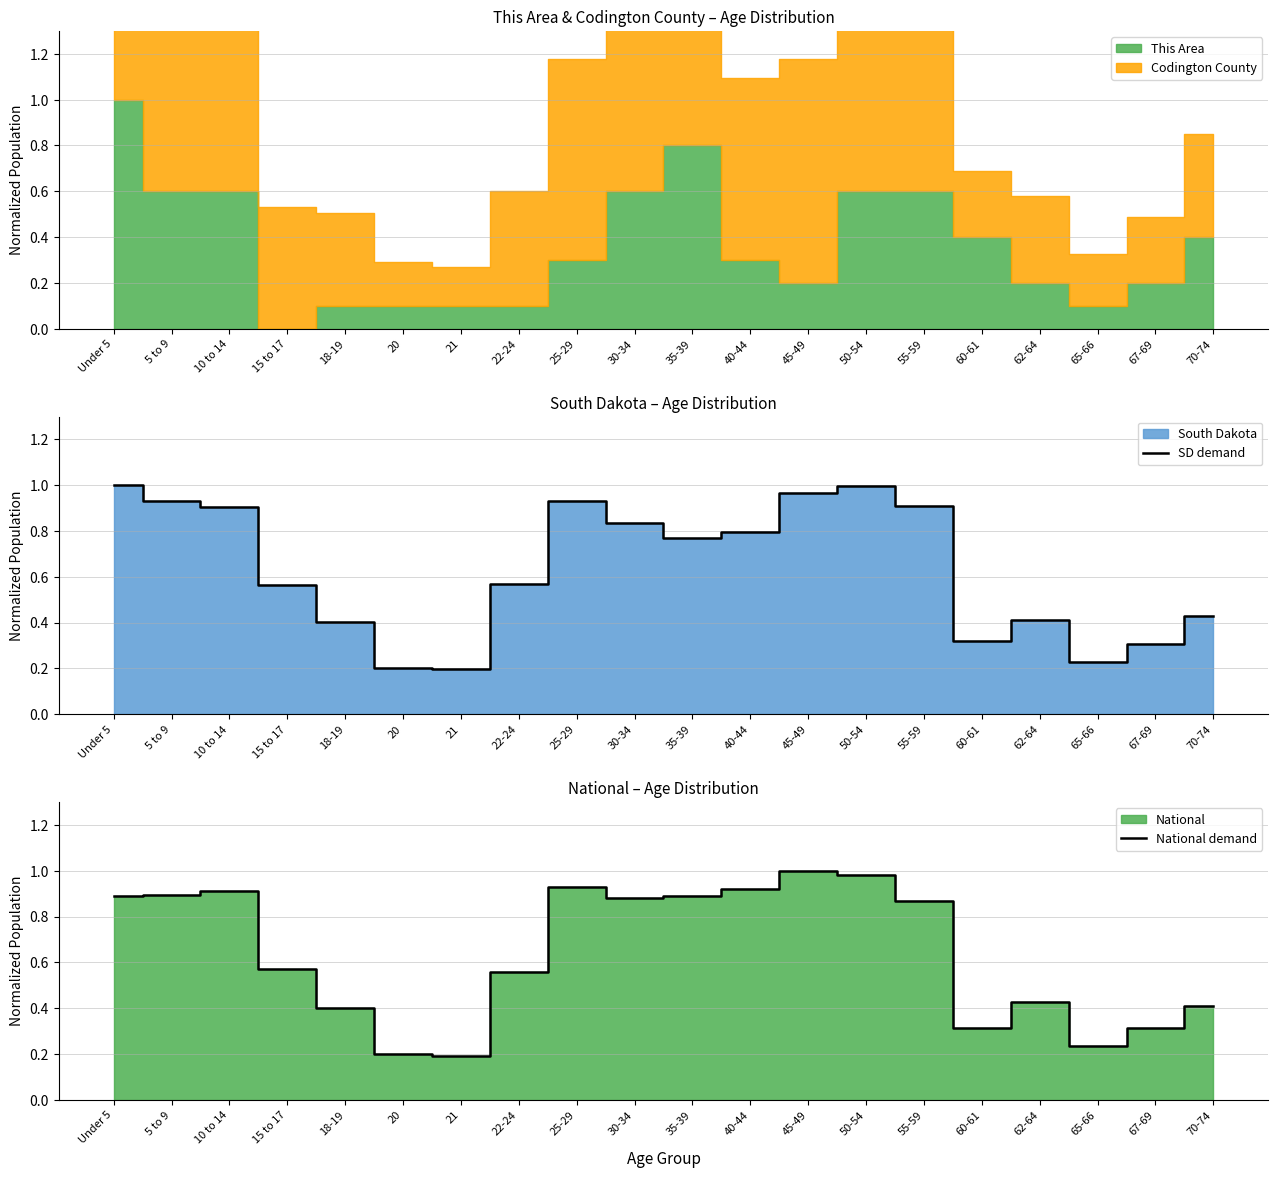

How many lines are shown in the chart?

2